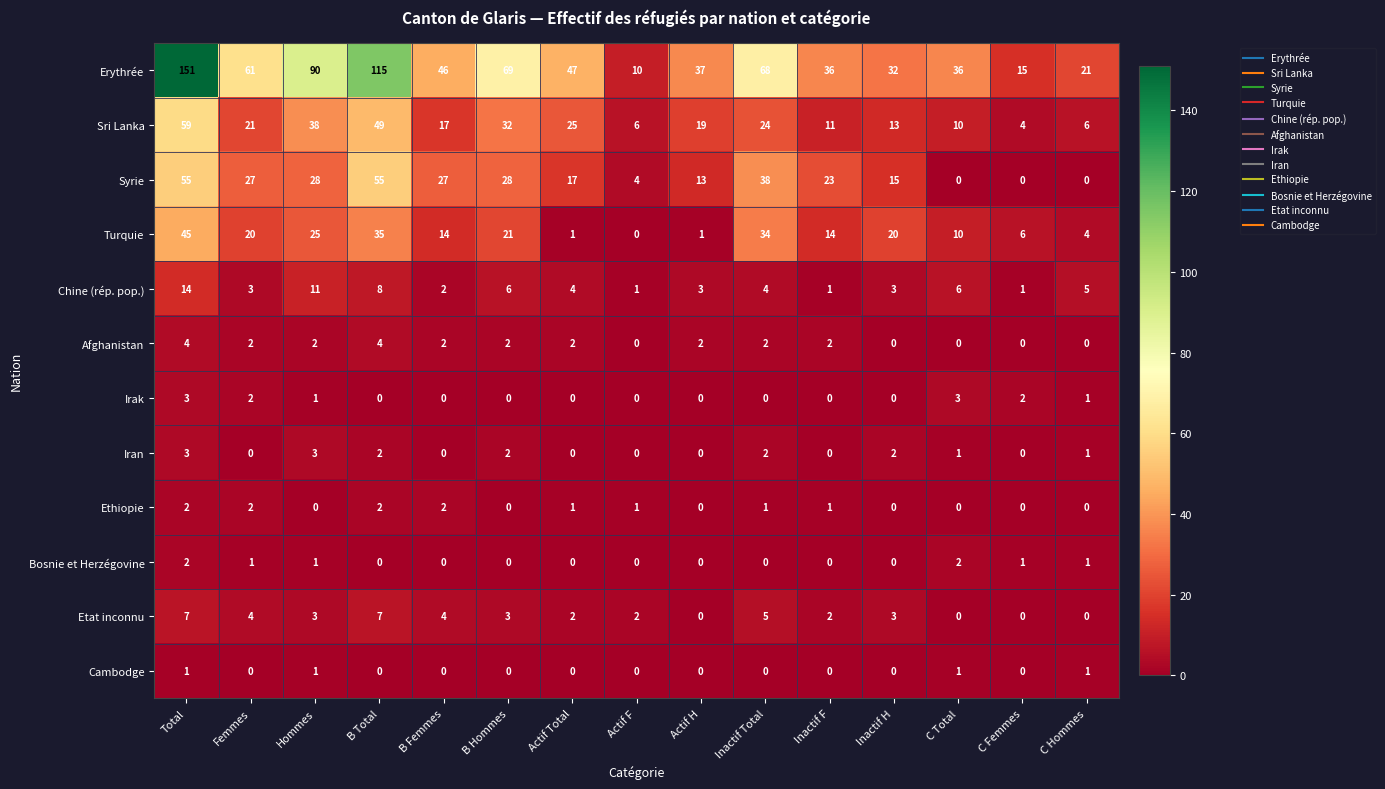

Which series has the largest total across all categories?

Erythrée